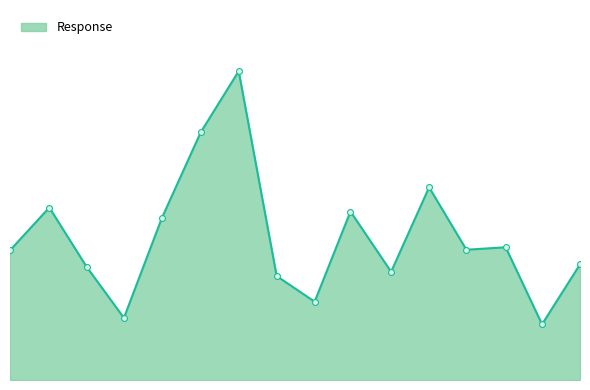

Does the chart have visible grid lines?

No